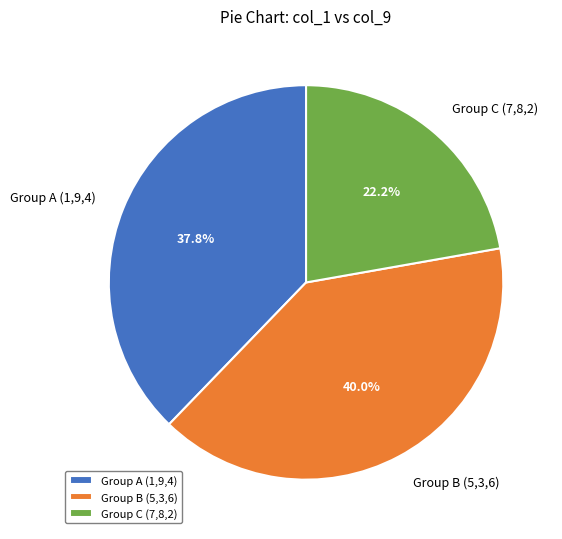

How many segments does this pie chart have?

3